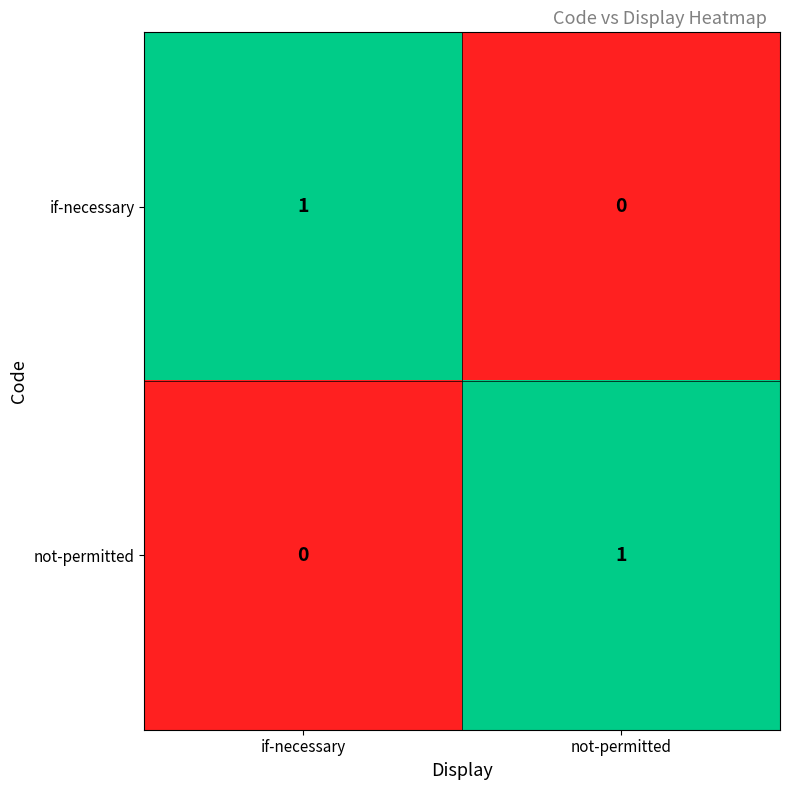

Which category has the lowest value in the if-necessary series?

not-permitted